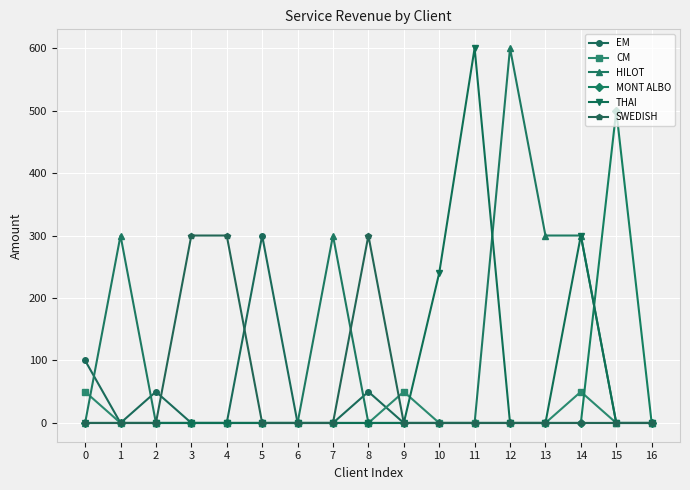

The value of EM at 14 is 0. True or false?

True